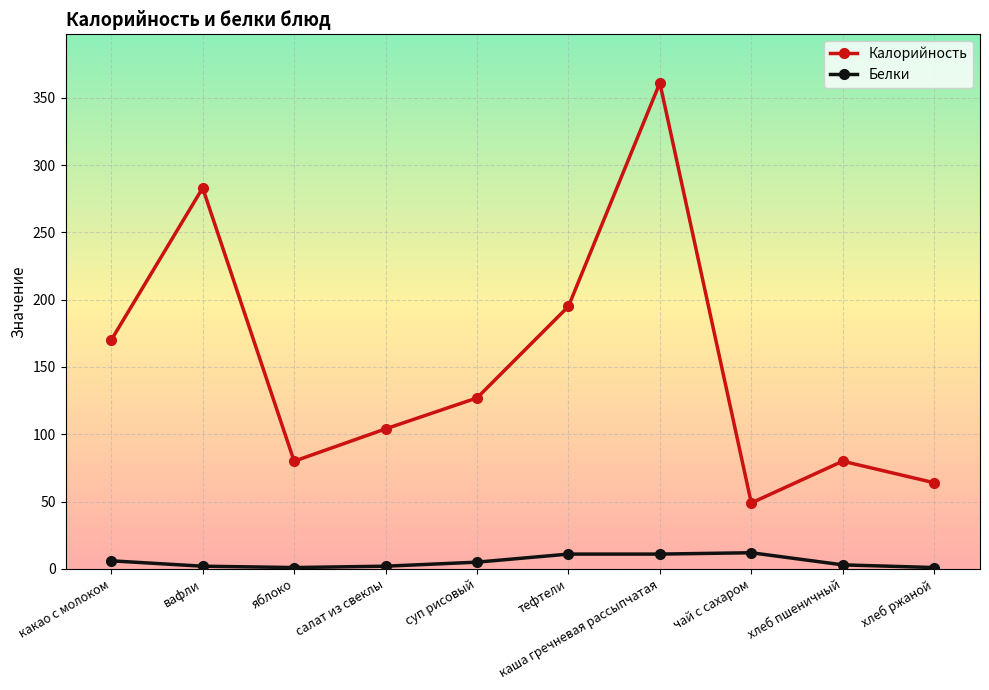

What is the difference between the Калорийность values at вафли and чай с сахаром?

234